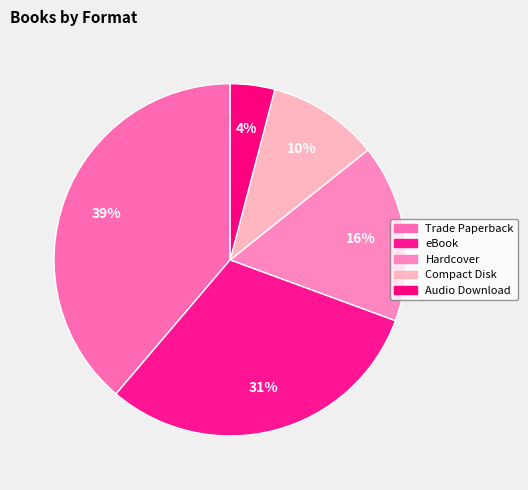

Approximately how many times larger is the value at Compact Disk compared to Trade Paperback?

0.3